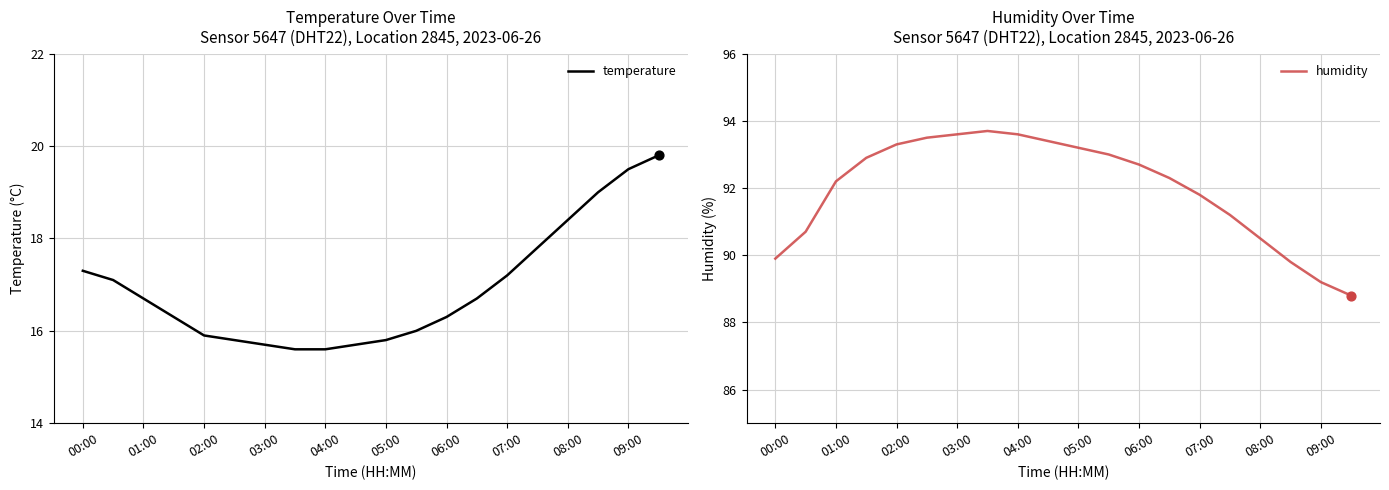

What are all the series names shown in the legend?

temperature, humidity